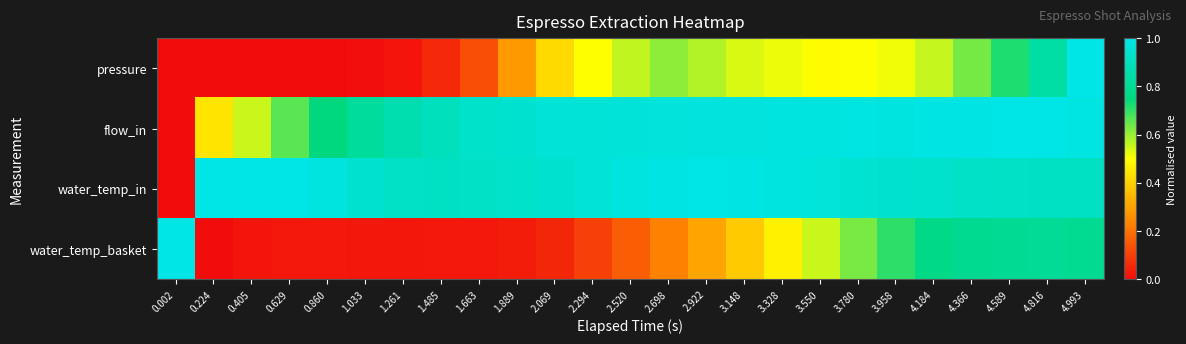

What is the spread (max minus min) of values at 4.366?

0.4